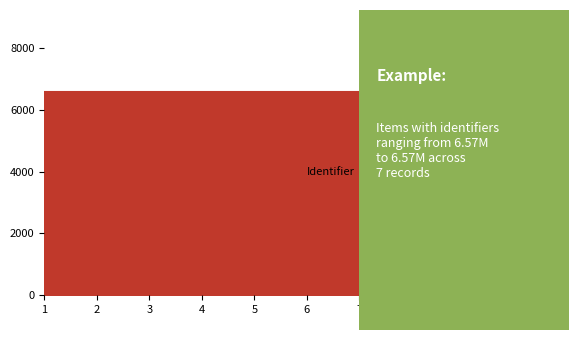

Is it true that the value at 4 is 3194.3?

False